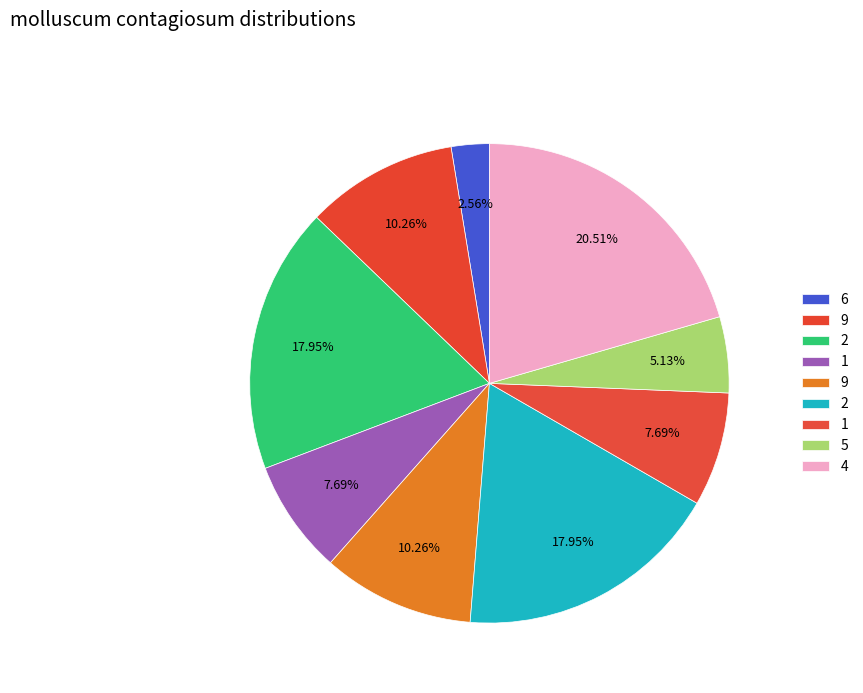

Rank the categories by value from lowest to highest.

6, 5, 1, 1, 9, 9, 2, 2, 4